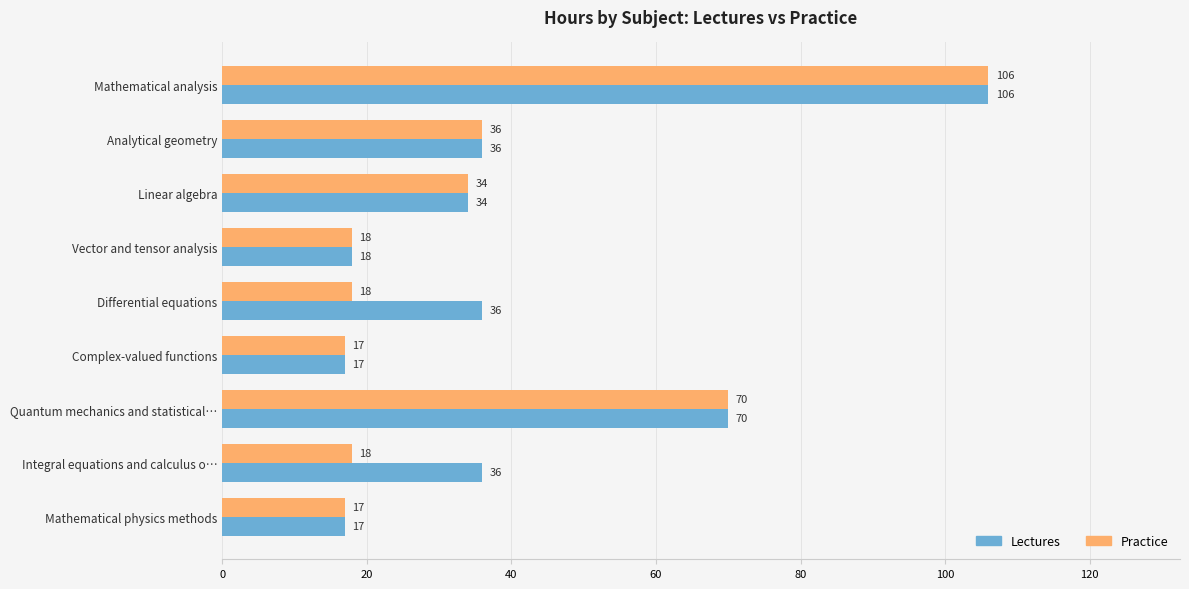

At how many categories does at least one series exceed 49?

2